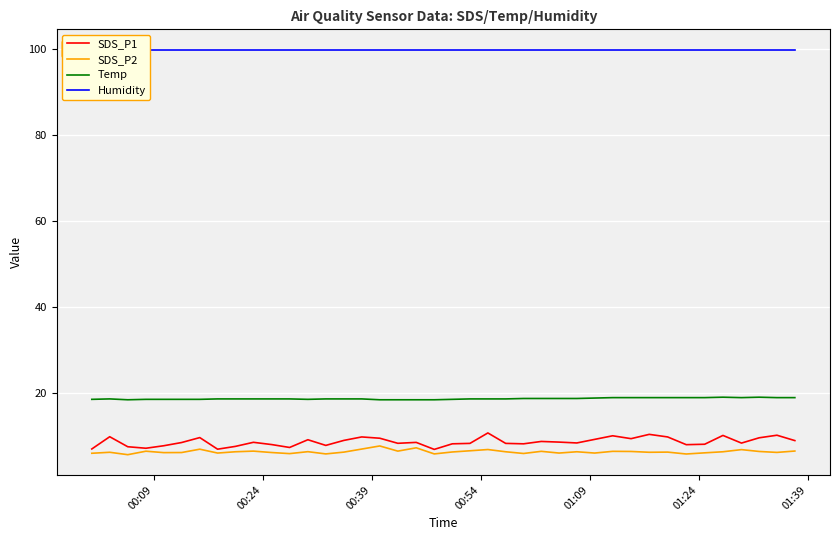

Which series has the widest spread of values?

SDS_P1